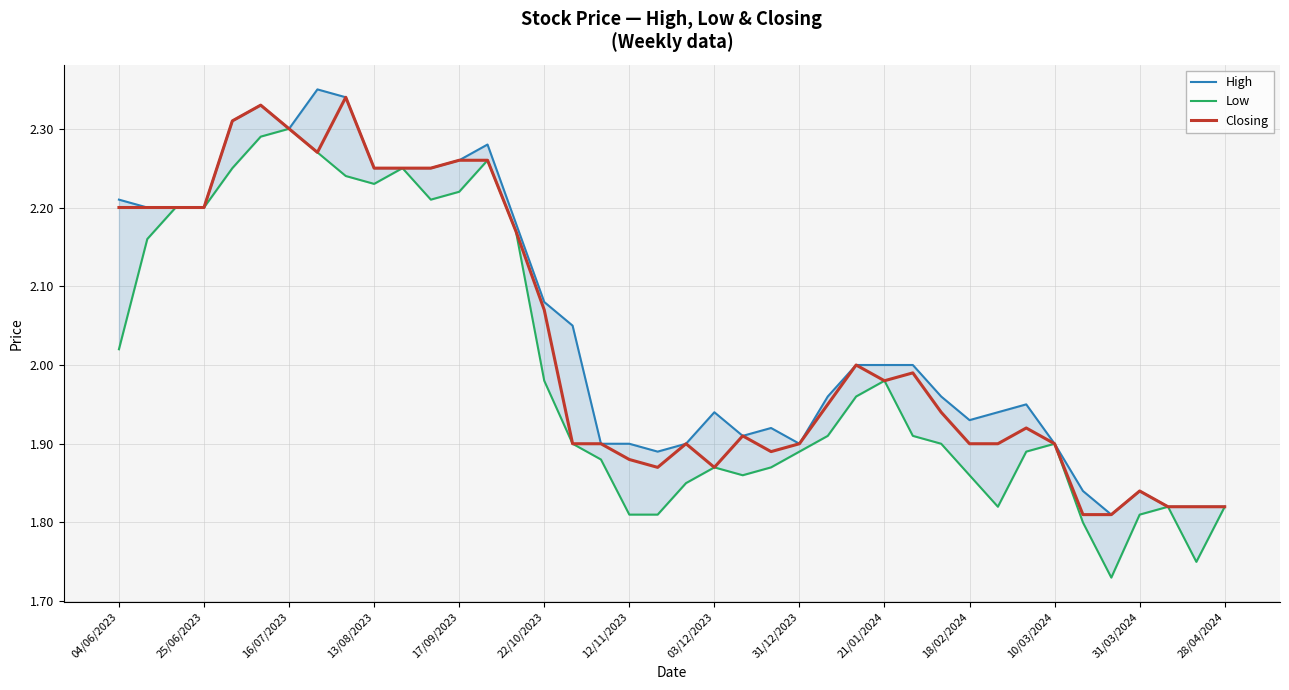

What is the greatest value displayed?

2.4